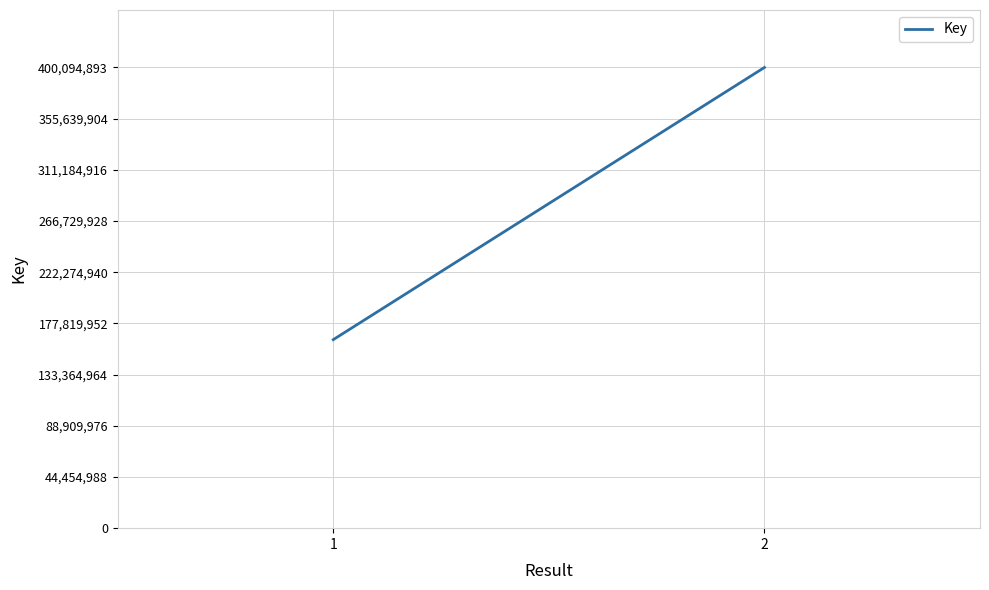

What is the minimum value shown in the chart?

163736274